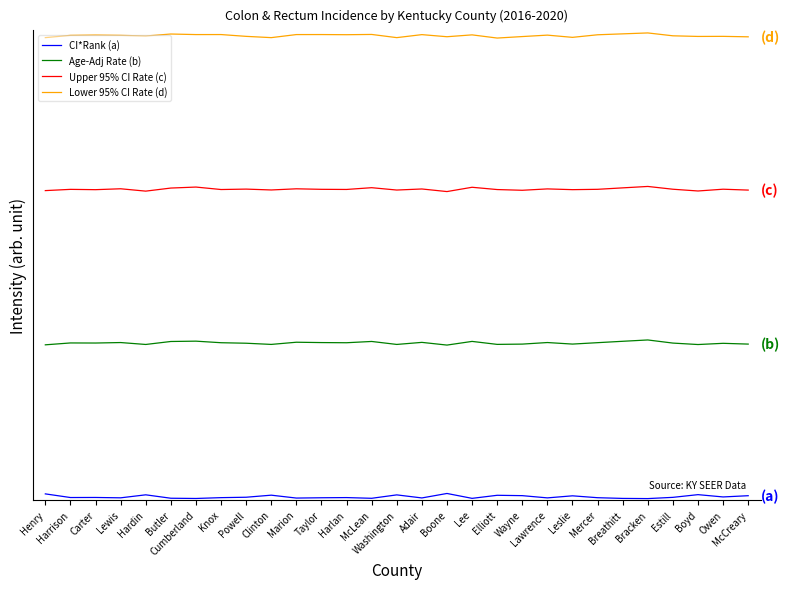

What is the average value of the Upper 95% CI Rate (c) series?

60.5